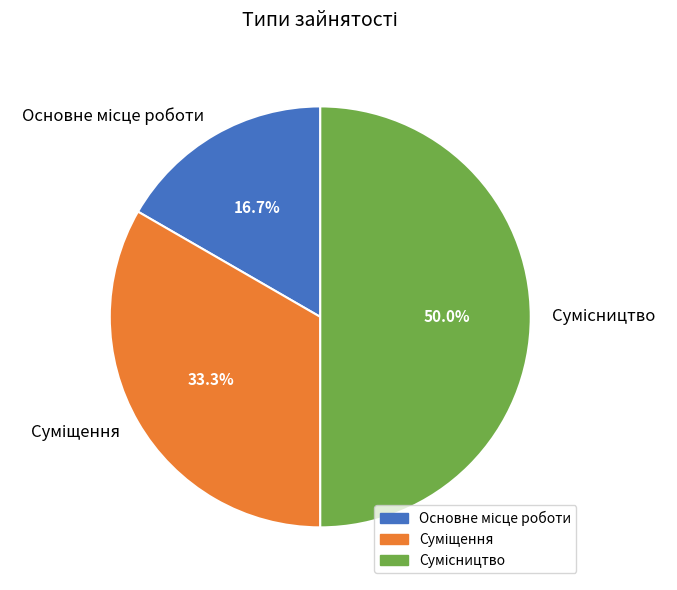

How many segments does this pie chart have?

3